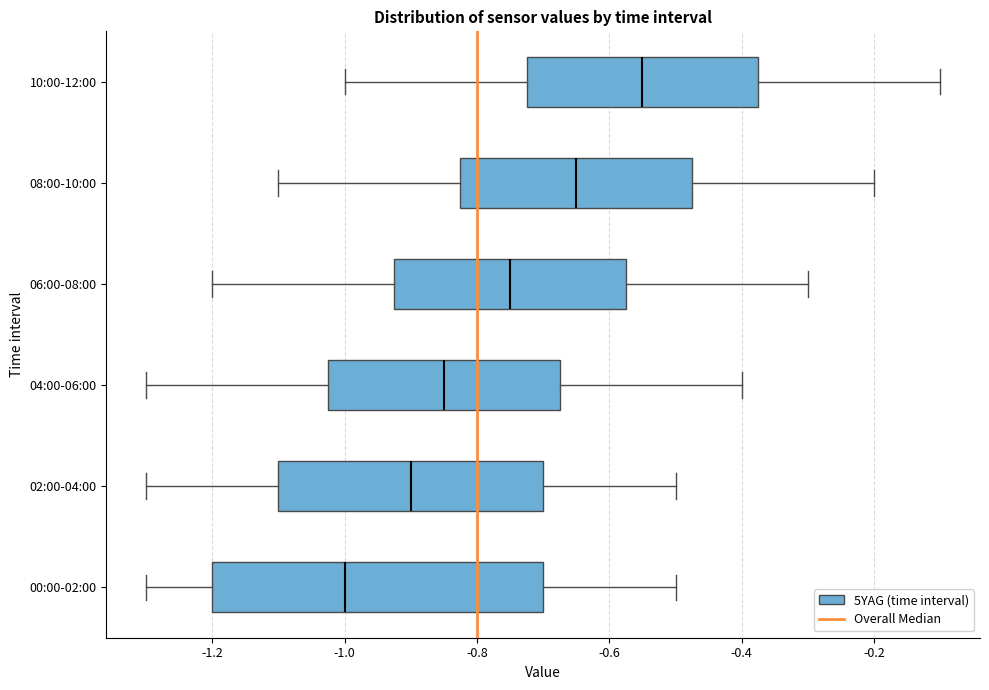

Where does the median line of the box for 06:00-08:00 sit on the x-axis? The values are not printed on the chart, so give them approximately, as read against the axis.

-0.74